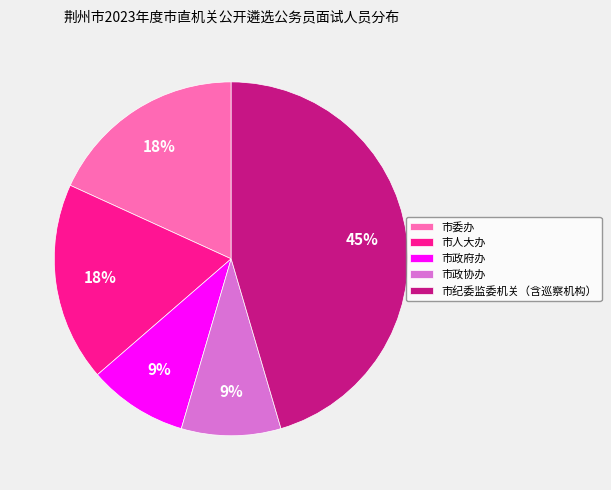

How many slices are in this pie chart?

5